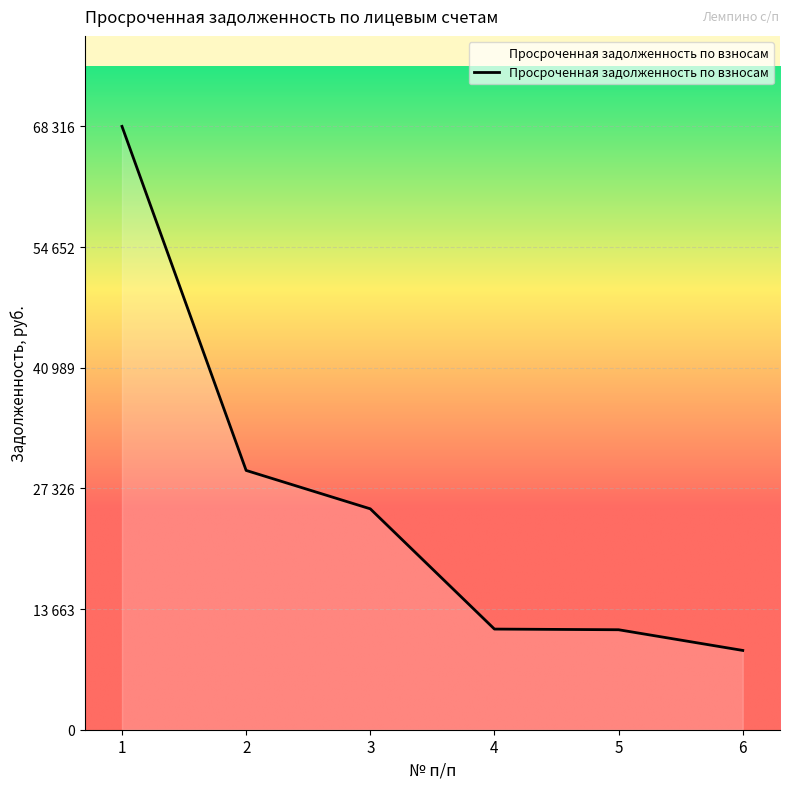

Does the chart display data point markers on the line(s)?

No